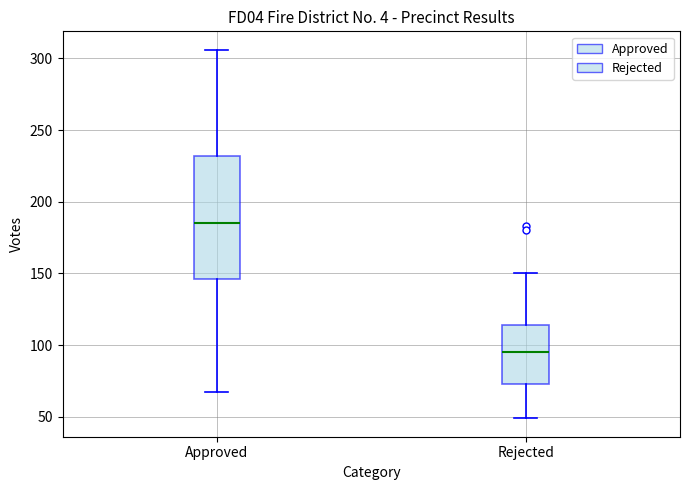

Reading left to right, transcribe this box plot: for each box, give where its median line is, the range the box spans, and where its two whiskers end, as read against the y-axis. The values are not printed on the chart, so give them approximately, as read against the axis.

Approved: median 185, box 145 to 230, whiskers 65 to 305
Rejected: median 95, box 75 to 115, whiskers 50 to 150